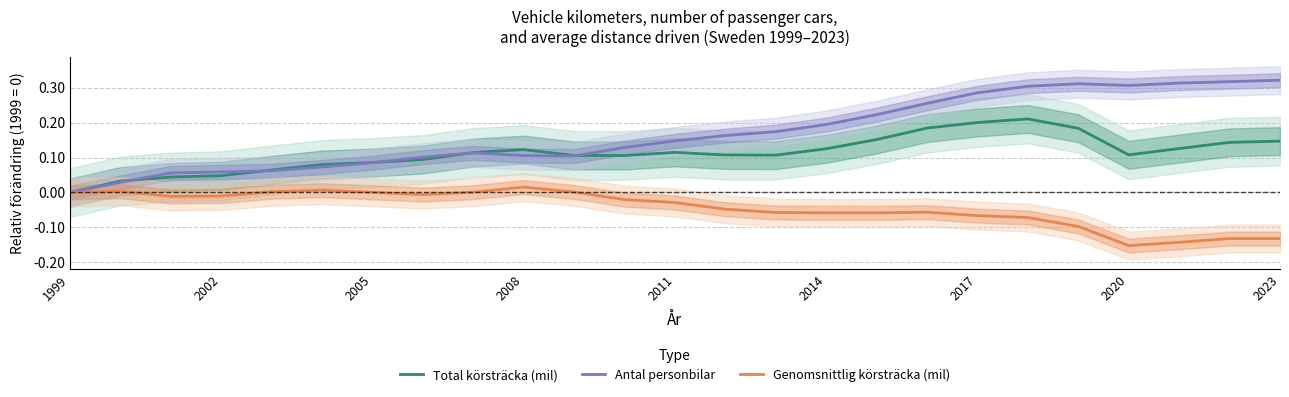

Reading right to left, transcribe all the data shown in this chart.

Total körsträcka (mil): 0.1	0.1	0.1	0.1	0.2	0.2	0.2	0.2	0.2	0.1	0.1	0.1	0.1	0.1	0.1	0.1	0.1	0.1	0.1	0.1	0.1	0.0	0.0	0.0	0.0
Antal personbilar: 0.3	0.3	0.3	0.3	0.3	0.3	0.3	0.3	0.2	0.2	0.2	0.2	0.1	0.1	0.1	0.1	0.1	0.1	0.1	0.1	0.1	0.1	0.1	0.0	0.0
Genomsnittlig körsträcka (mil): -0.1	-0.1	-0.1	-0.2	-0.1	-0.1	-0.1	-0.1	-0.1	-0.1	-0.1	-0.0	-0.0	-0.0	0.0	0.0	0.0	-0.0	0.0	0.0	0.0	-0.0	-0.0	0.0	0.0